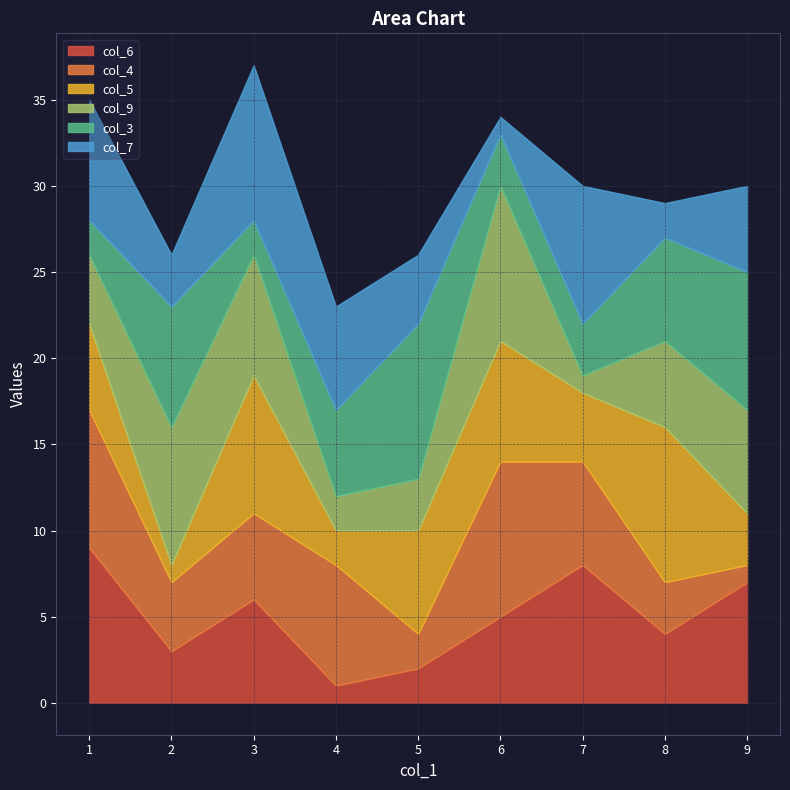

The value of col_6 at 8 is 4. True or false?

True